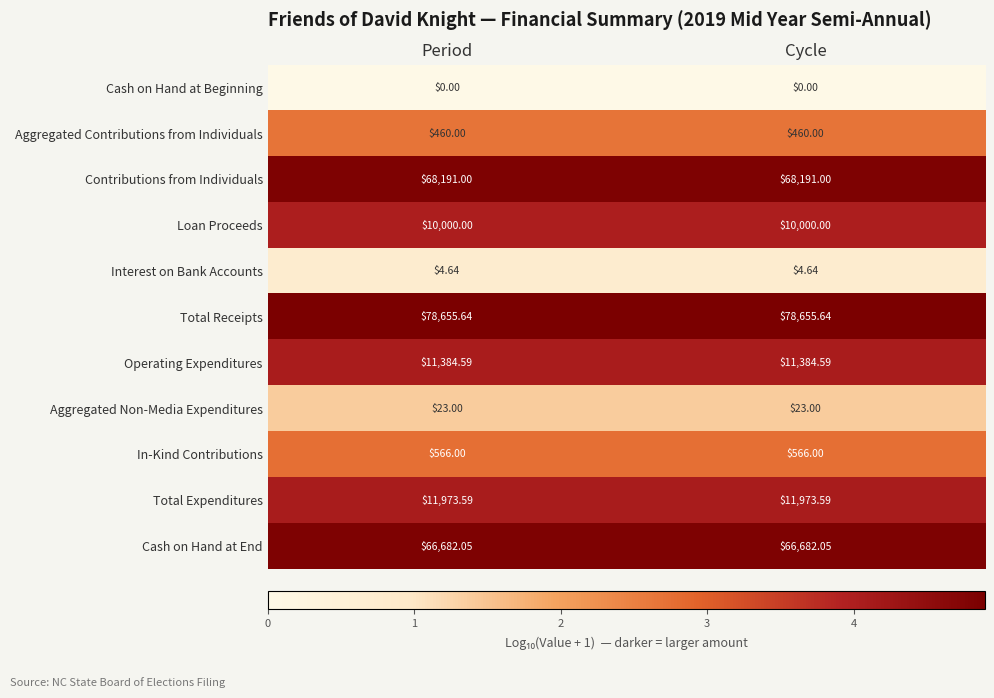

List the series in order of their peak value, lowest first.

Cash on Hand at Beginning, Interest on Bank Accounts, Aggregated Non-Media Expenditures, Aggregated Contributions from Individuals, In-Kind Contributions, Loan Proceeds, Operating Expenditures, Total Expenditures, Cash on Hand at End, Contributions from Individuals, Total Receipts